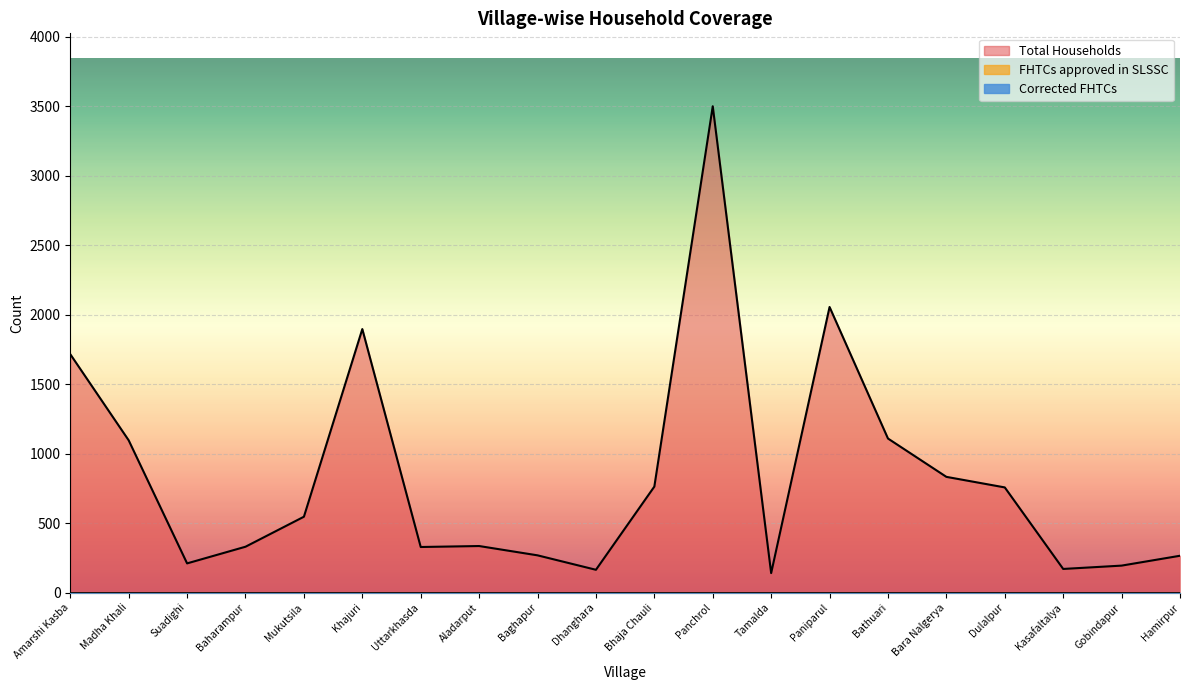

True or false: Total Households has more than 1 interior local peaks.

True